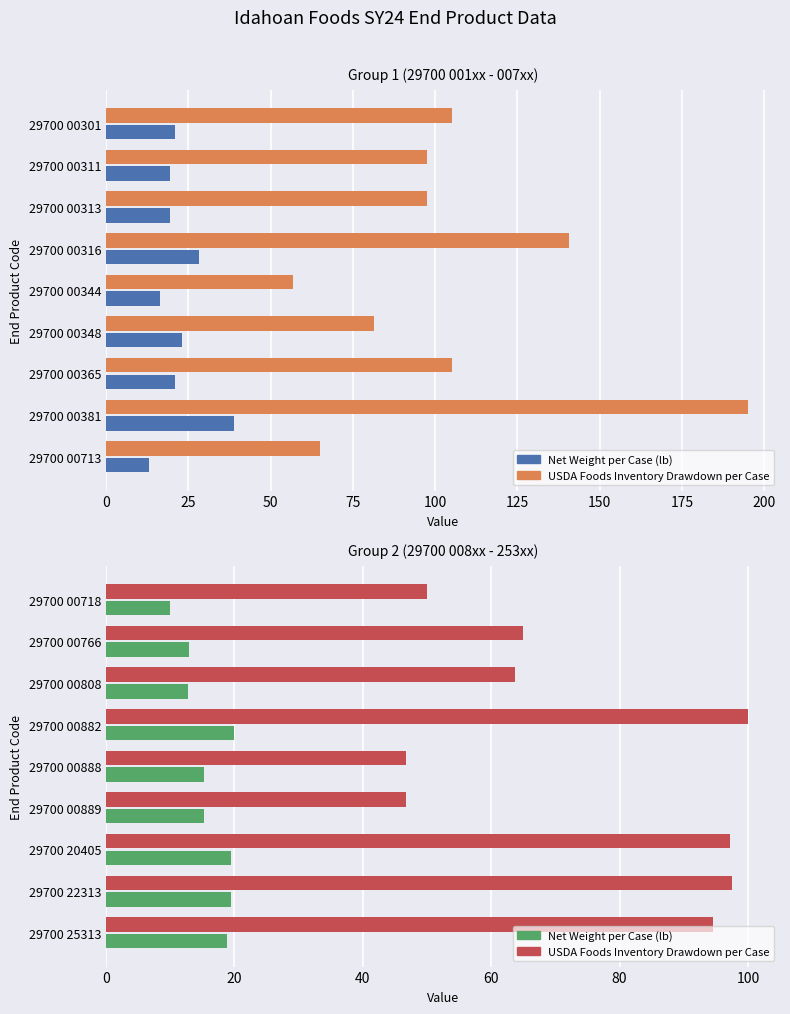

The value of USDA Foods Inventory Drawdown per Case at 29700 00766 is 21.9. True or false?

False